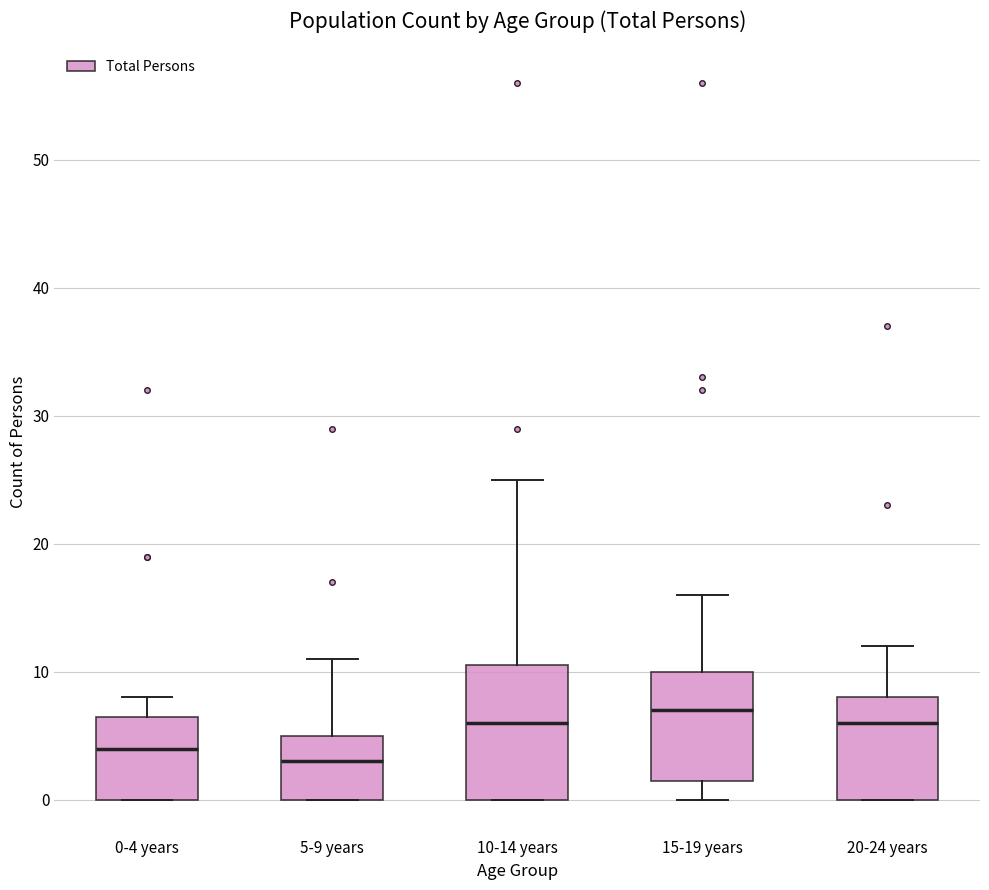

Reading left to right, read every box against the y-axis: the position of its median line, the range the box covers, and the ends of its whiskers. The values are not printed on the chart, so give them approximately, as read against the axis.

0-4 years: median 4, box 0 to 7, whiskers 0 to 8
5-9 years: median 3, box 0 to 5, whiskers 0 to 11
10-14 years: median 6, box 0 to 11, whiskers 0 to 25
15-19 years: median 7, box 2 to 10, whiskers 0 to 16
20-24 years: median 6, box 0 to 8, whiskers 0 to 12